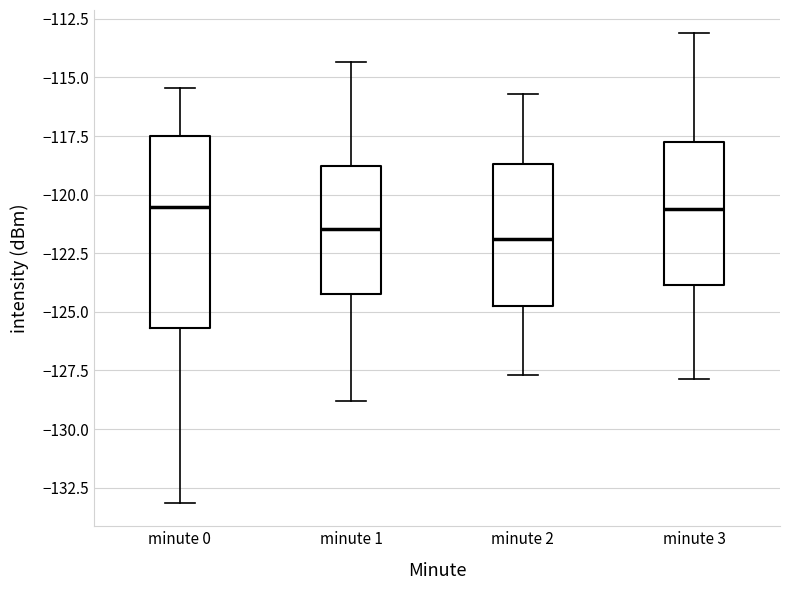

Where does the upper whisker of the box for minute 3 end on the y-axis? The values are not printed on the chart, so give them approximately, as read against the axis.

-113.0